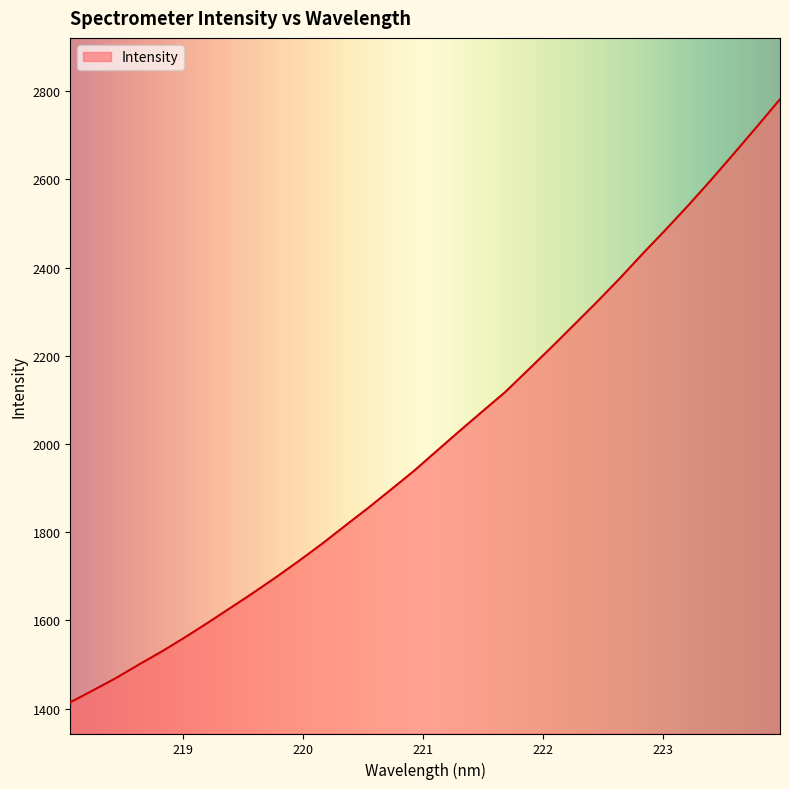

What is the sum of all values?

64303.4